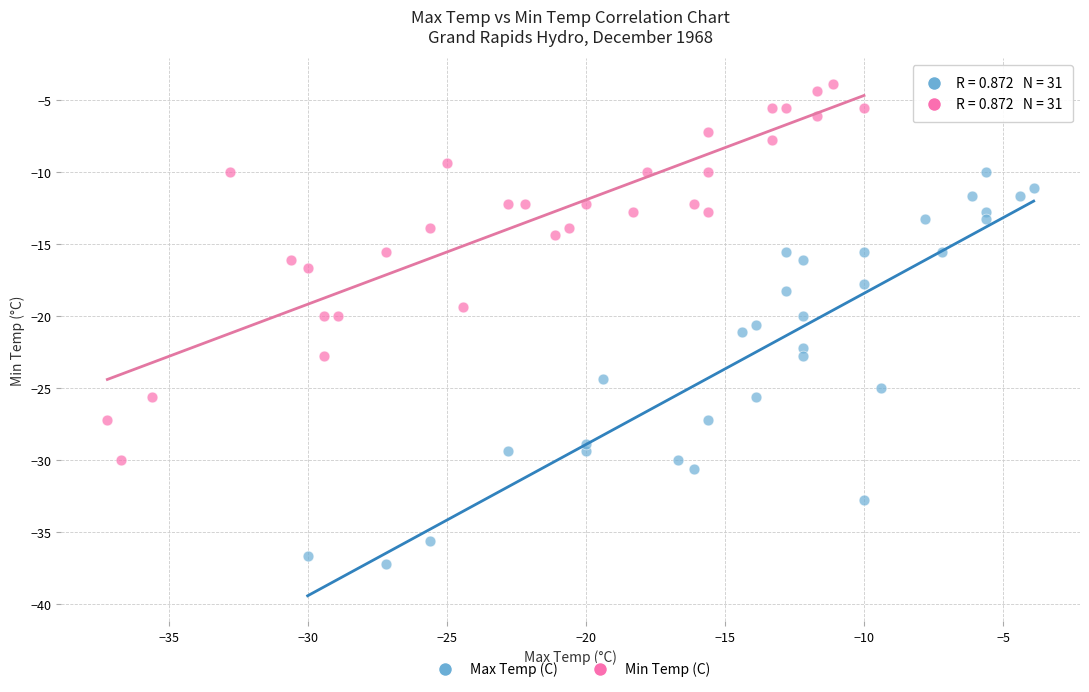

Which series contains the lowest Y value?

Max Temp (C)